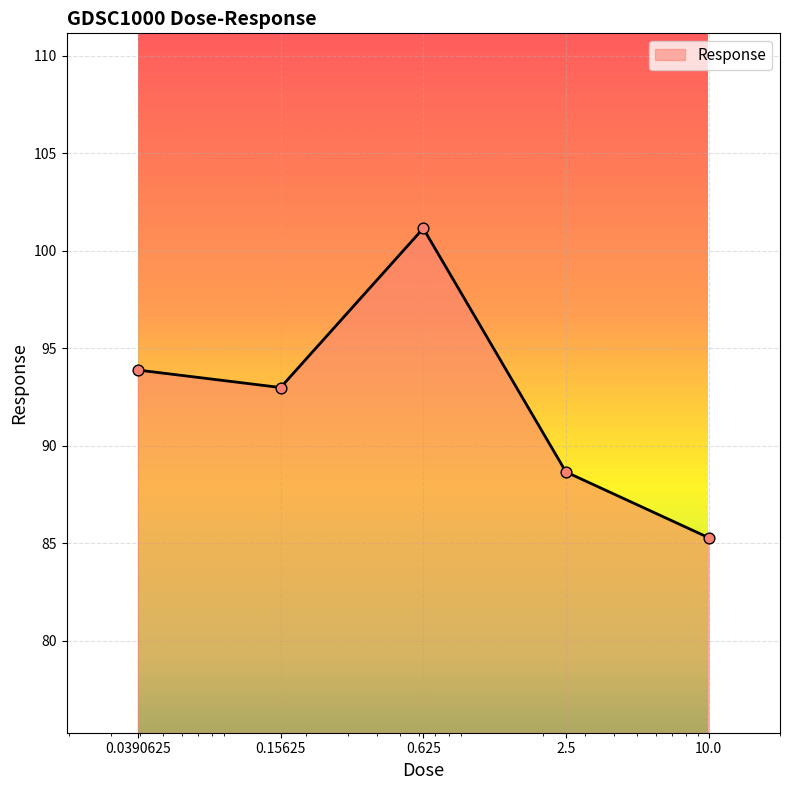

What is the average value?

92.4